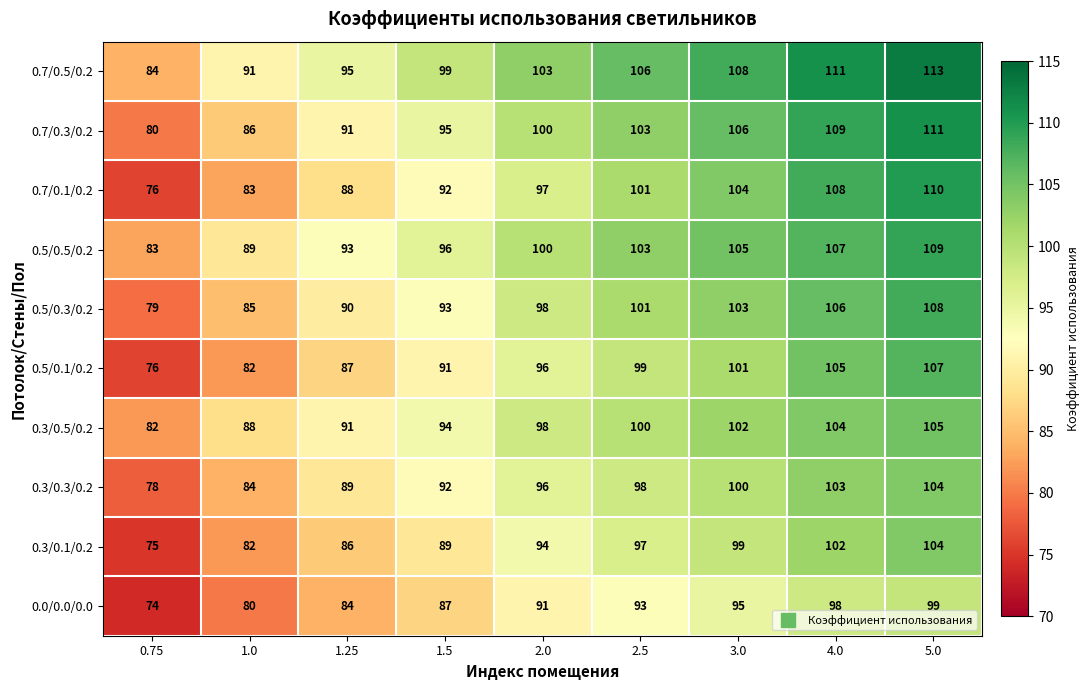

What is the sum of all 0.5/0.5/0.2 values?

885